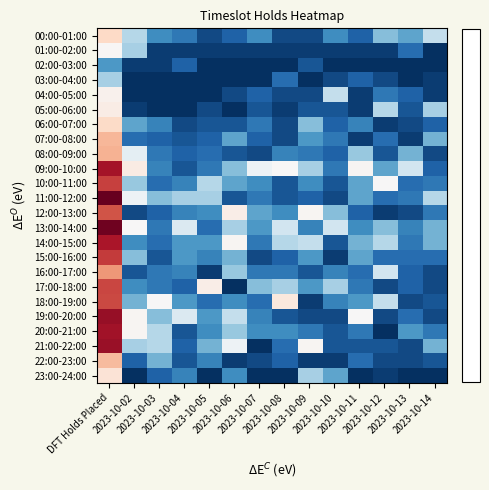

Count the number of categories in the chart.

14